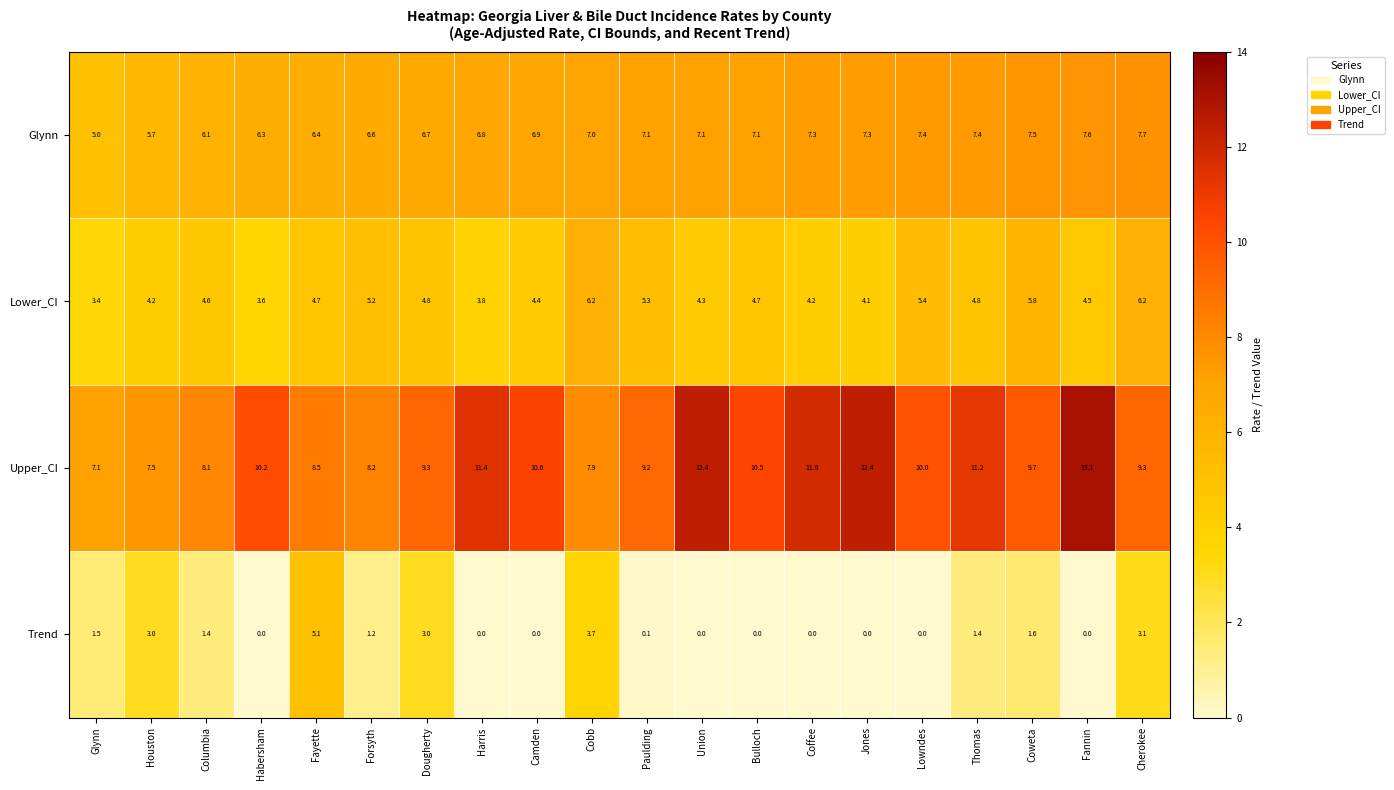

What is the highest value of the Trend series?

5.1